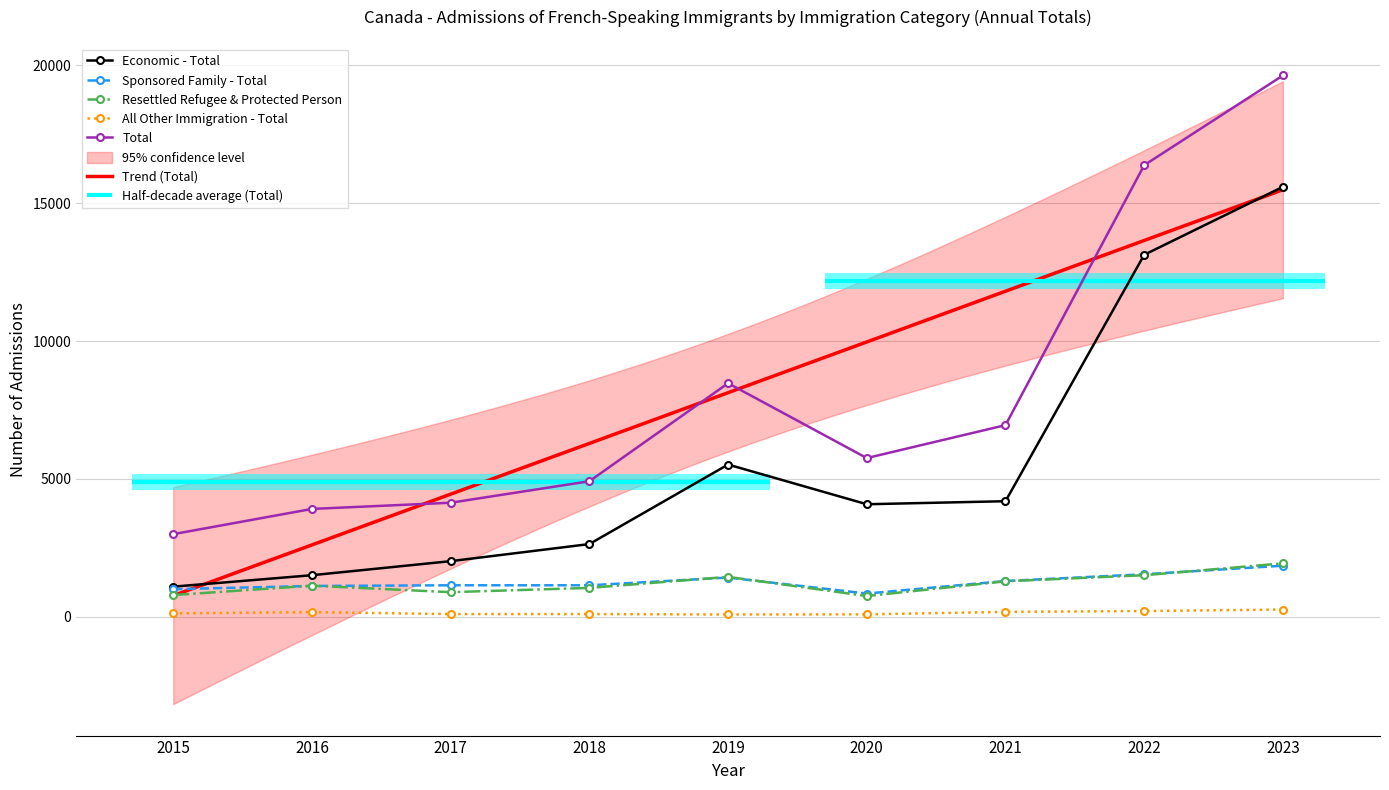

At which label does Economic - Total reach its peak?

2023